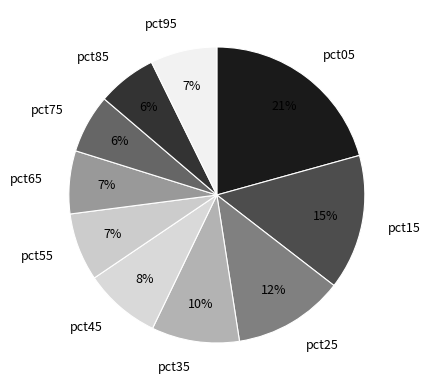

How many segments does this pie chart have?

10